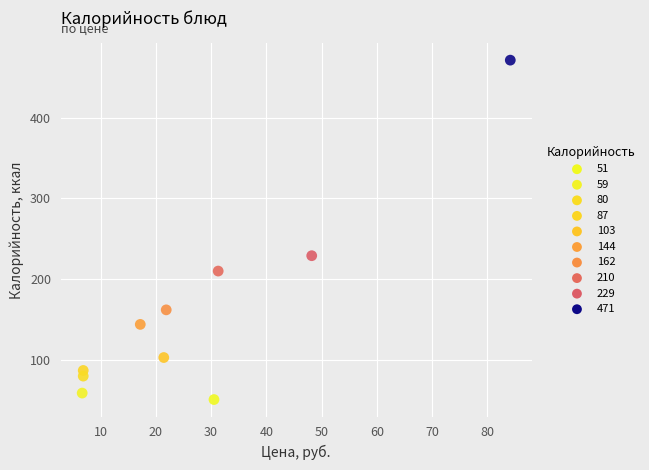

What Y value in the scatter plot is closest to 261?

229